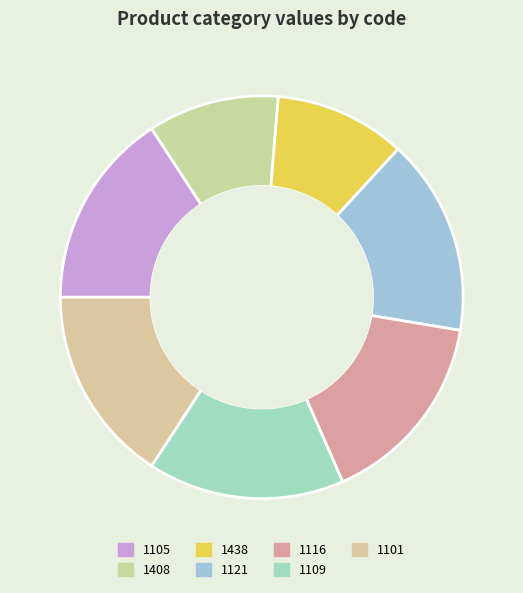

Count the number of slices in the pie.

7